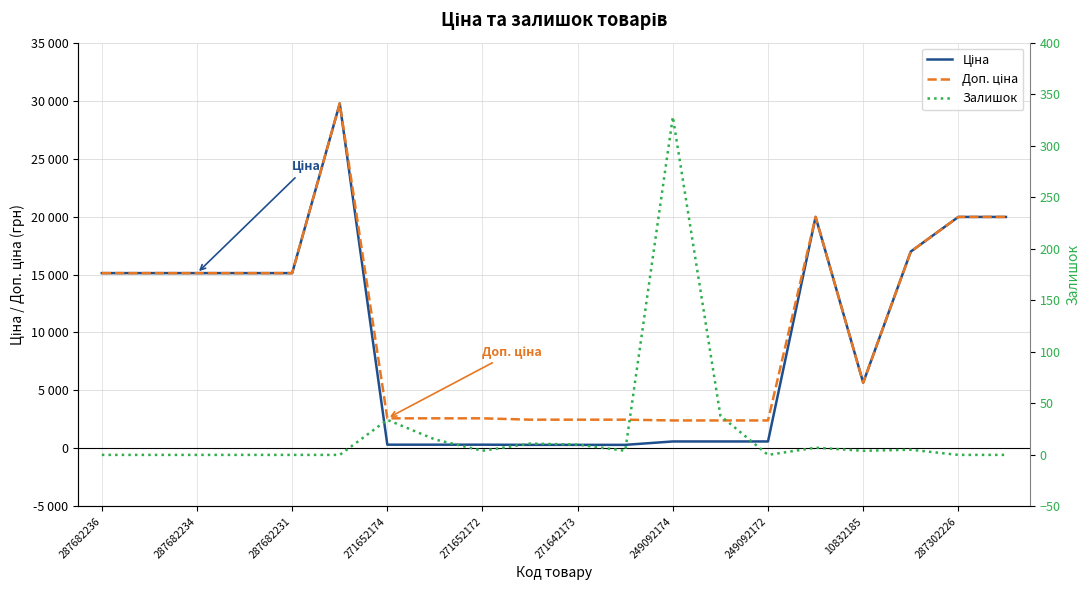

What is the difference between the highest and lowest values at 249092172?

2583.3